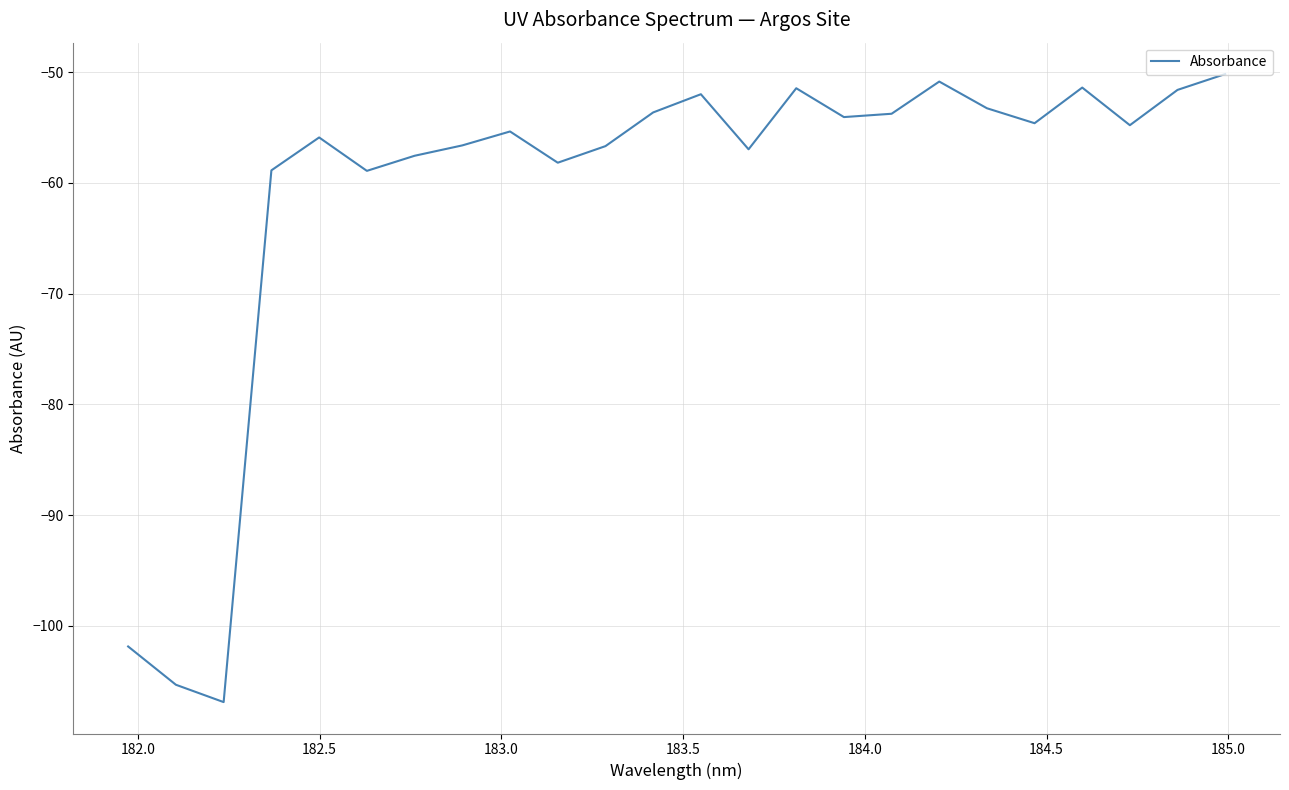

What is the difference between the maximum and minimum values?

56.7